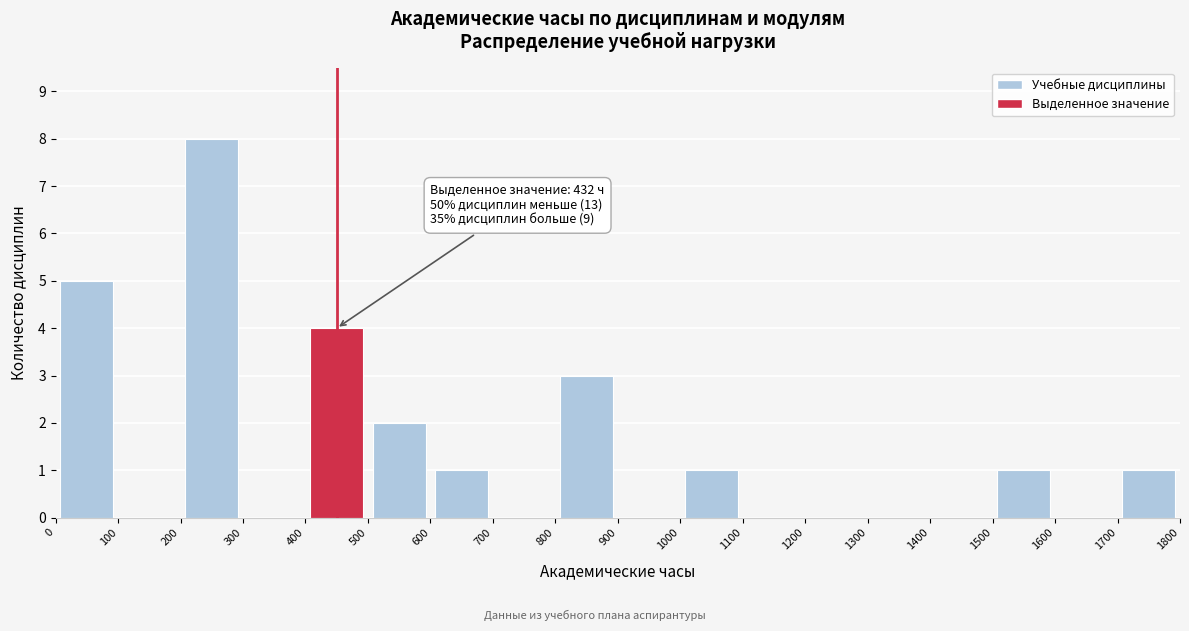

Over which range of the x-axis is the bar tallest?

200 to 300